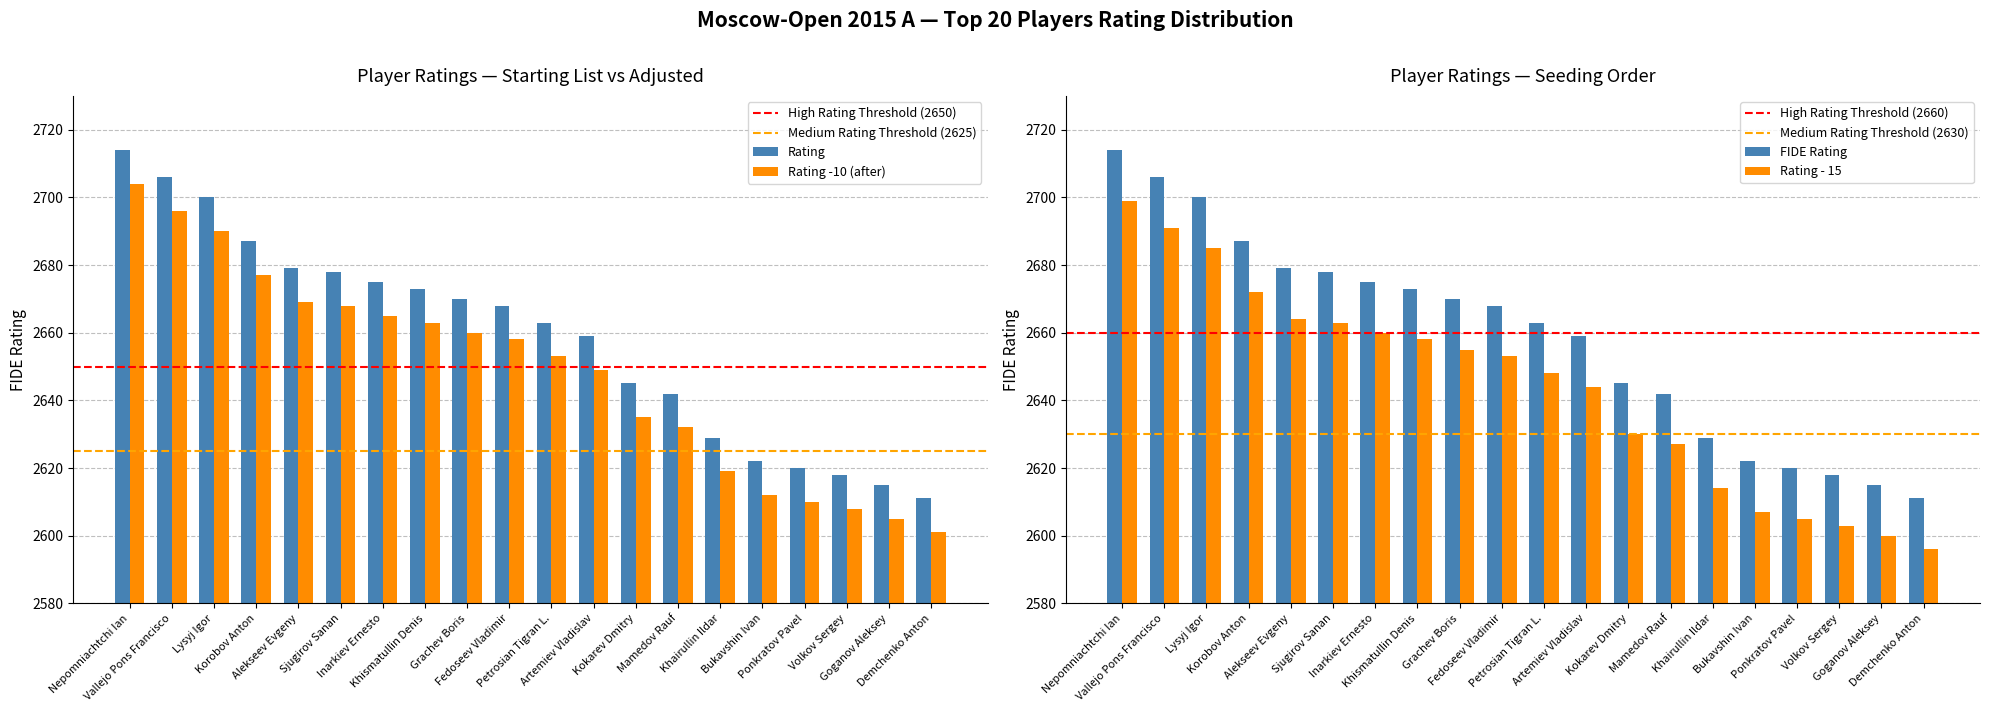

The value of Rating (normalized) at Grachev Boris is 3692. True or false?

False